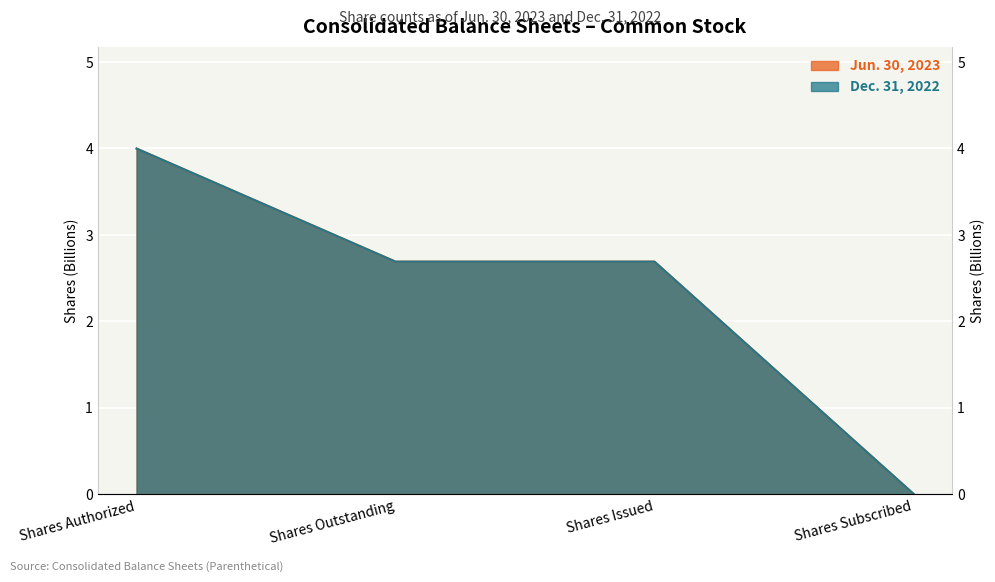

What is the difference between the maximum and minimum values in the Jun. 30, 2023 series?

4.0